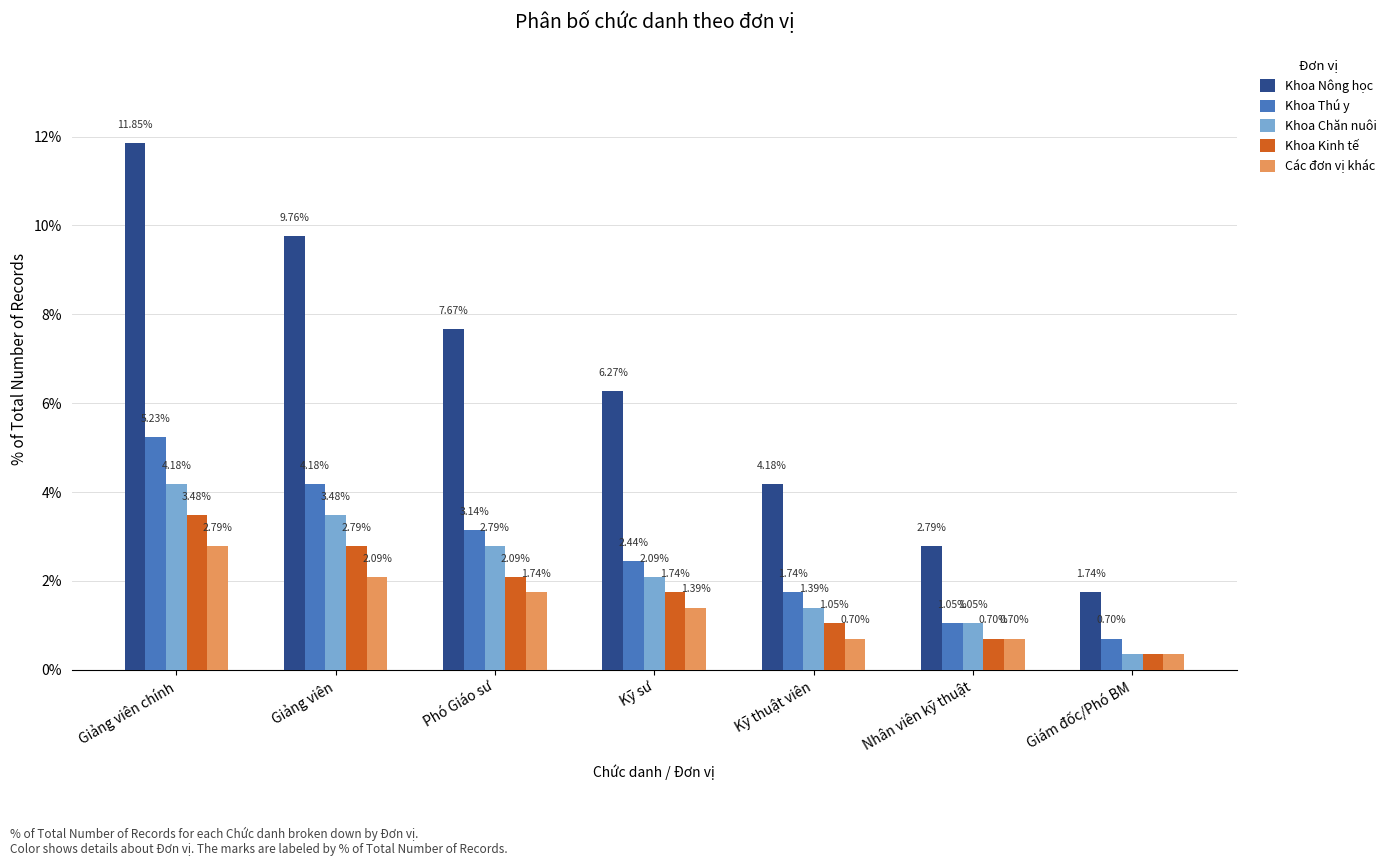

Which category has the highest value across all series?

Giảng viên chính